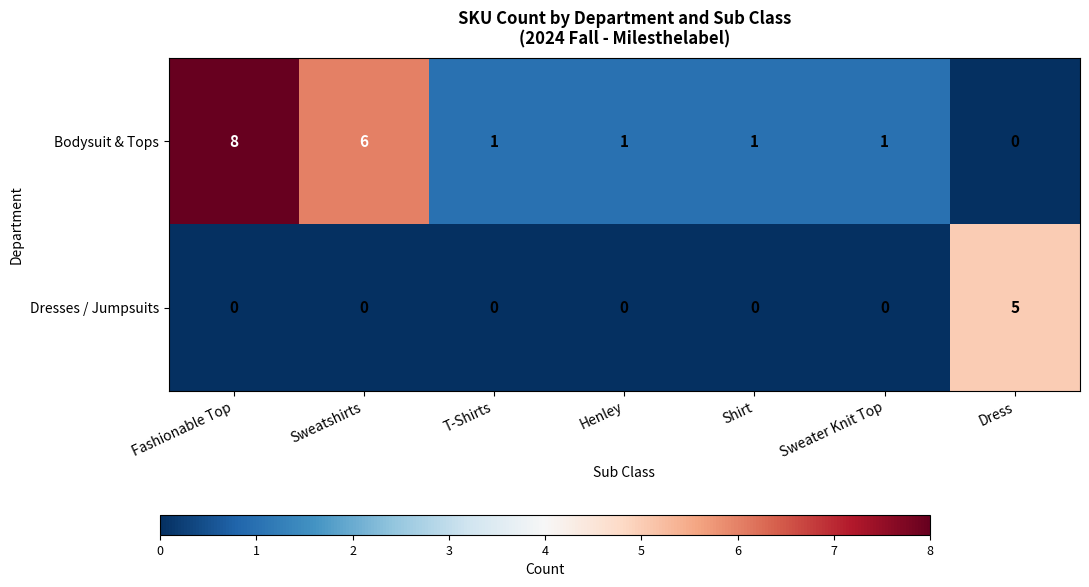

Reading right to left, list all the values displayed in this chart.

Bodysuit & Tops: Dress=0	Sweater Knit Top=1	Shirt=1	Henley=1	T-Shirts=1	Sweatshirts=6	Fashionable Top=8
Dresses / Jumpsuits: Dress=5	Sweater Knit Top=0	Shirt=0	Henley=0	T-Shirts=0	Sweatshirts=0	Fashionable Top=0